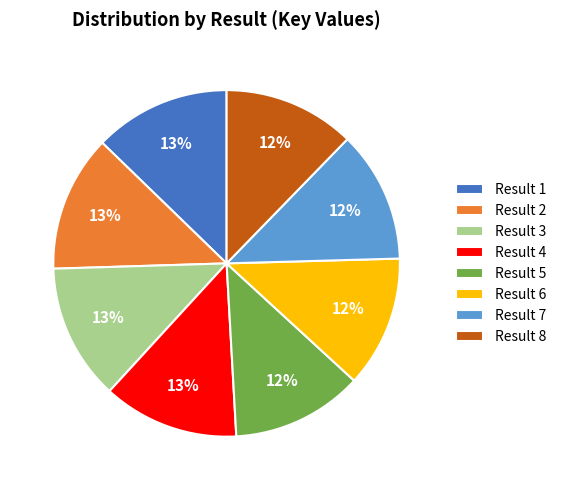

How many slices are in this pie chart?

8